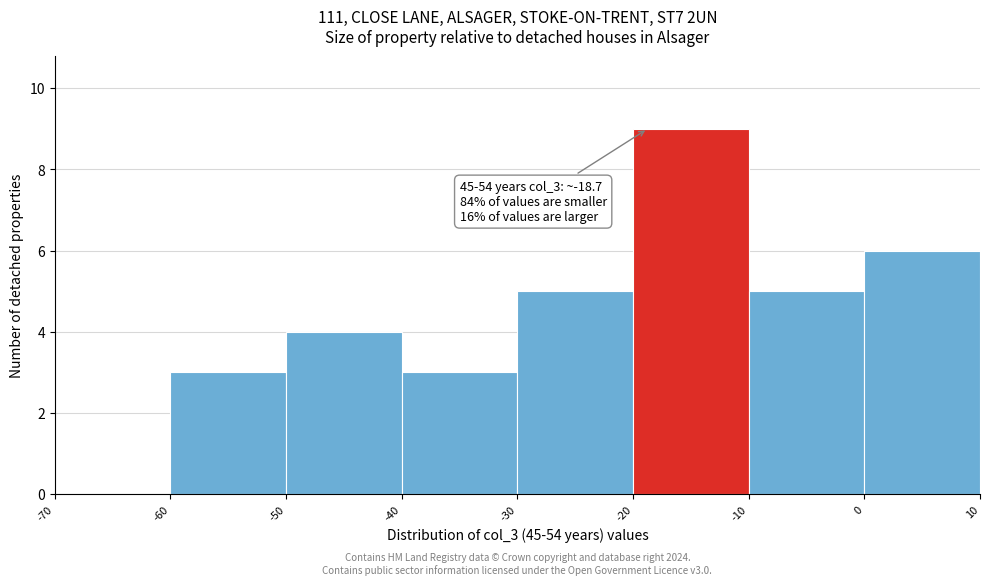

Over which range of the x-axis is the bar tallest?

-20 to -10